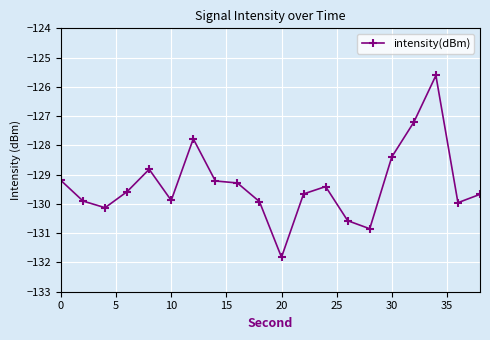

What is the value of the 16th point from the left?

-128.4